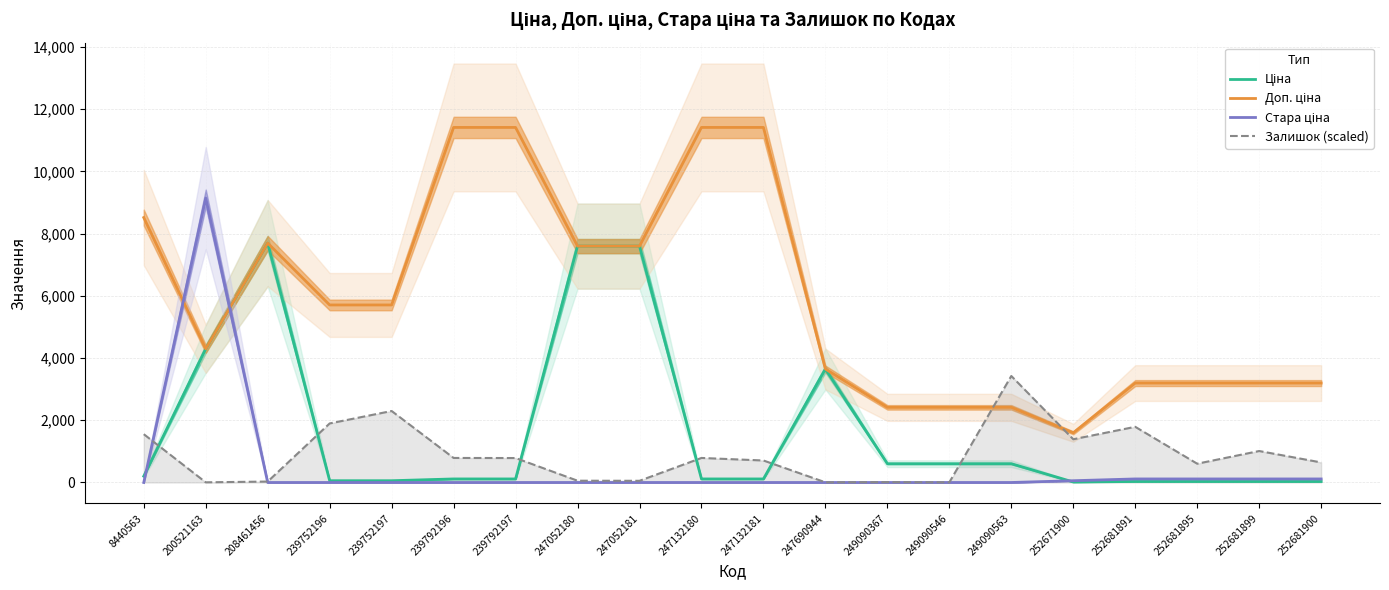

True or false: Стара ціна has a value of -6160.9 at 247132180.

False